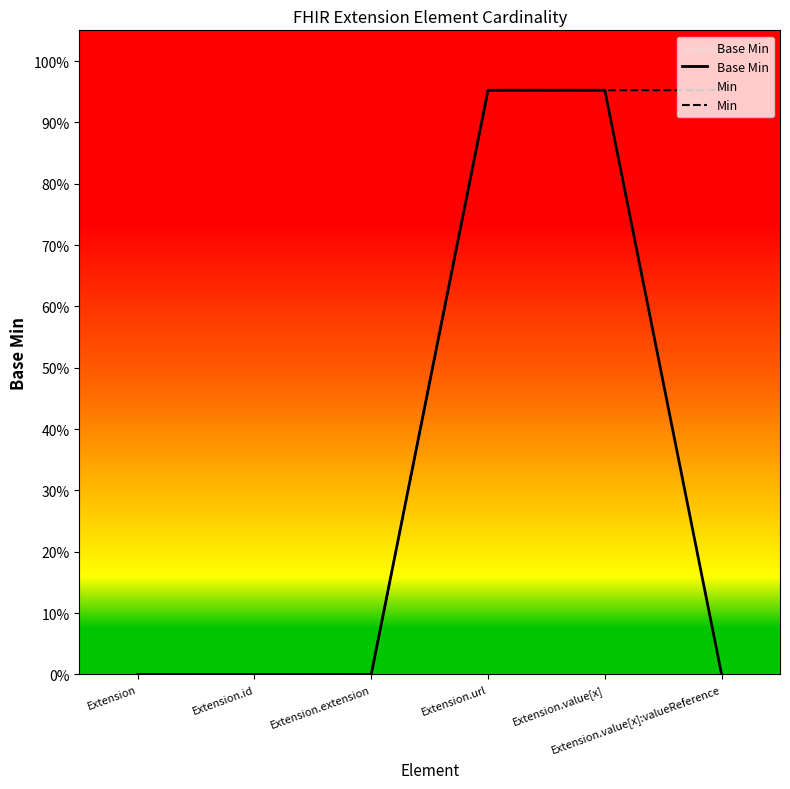

True or false: Base Min and Min intersect in this chart.

False